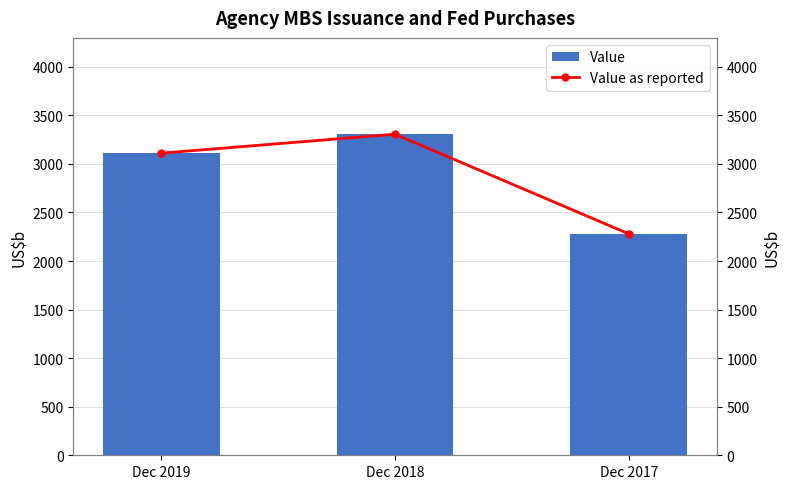

Count the number of categories in the chart.

3